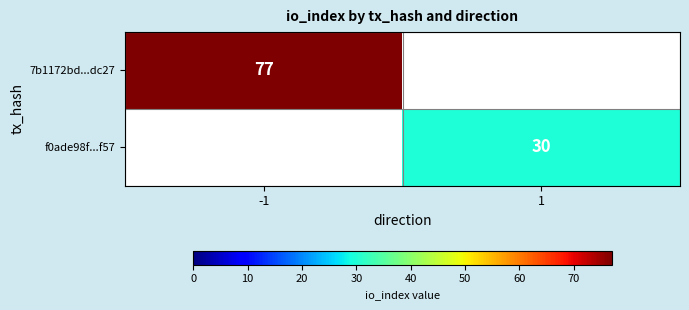

How many categories are shown in the chart?

2